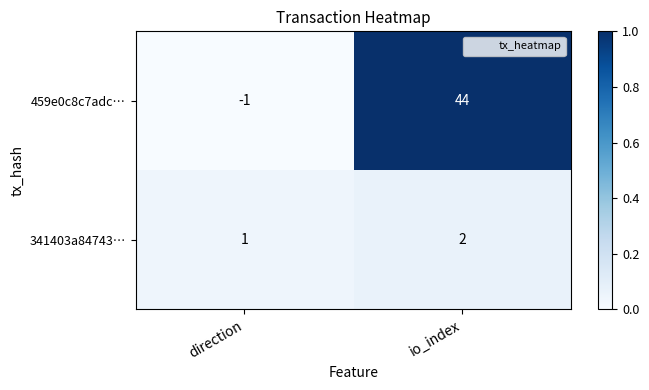

True or false: 341403a84743… has a value of 0 at direction.

False